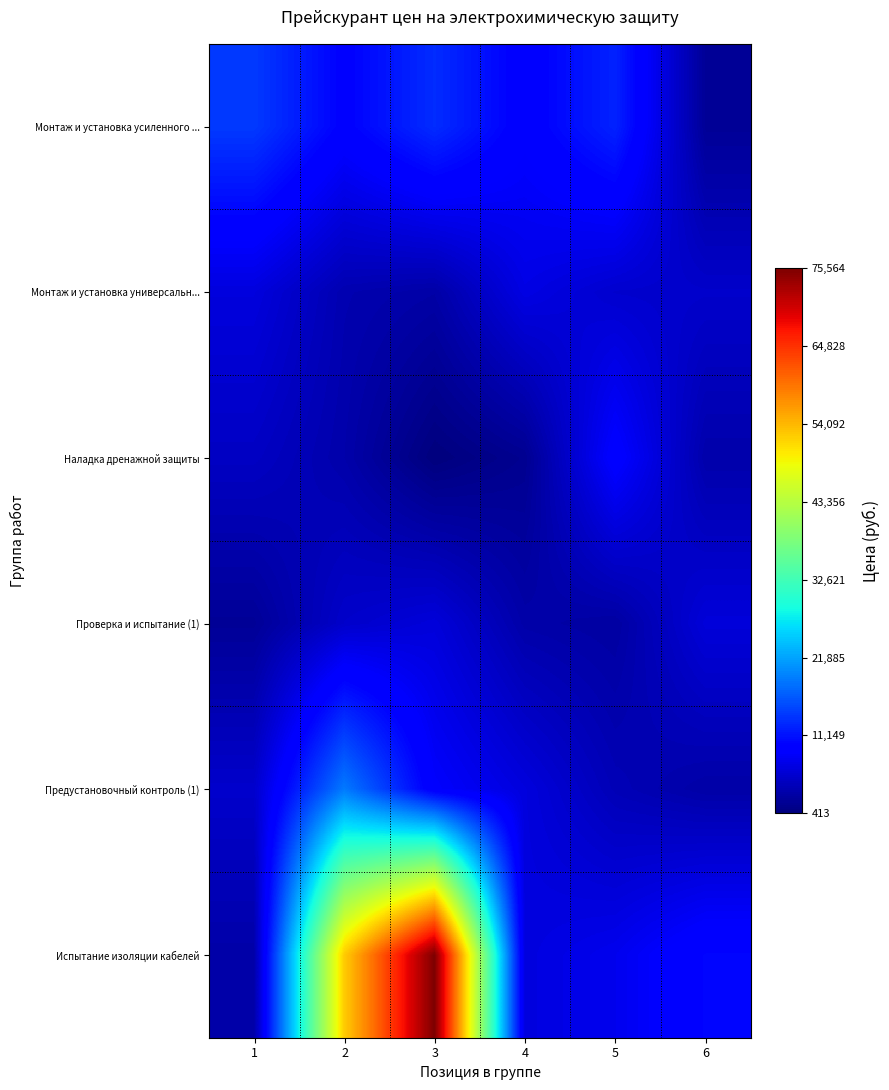

Reading left to right, what are all the values shown in this chart?

Монтаж и установка усиленного ...: 1=14141	2=9696	3=13099	4=9283	5=12377	6=2063
Монтаж и установка универсальн...: 1=6628	2=3713	3=3094	4=7068	5=5655	6=5466
Наладка дренажной защиты: 1=4948	2=3358	3=413	4=1649	5=9424	6=3393
Проверка и испытание (1): 1=2067	2=5431	3=6456	4=3228	5=2774	6=6402
Предустановочный контроль (1): 1=5524	2=18849	3=8838	4=6628	5=4126	6=3094
Испытание изоляции кабелей: 1=3182	2=52475	3=75564	4=6739	5=7733	6=10164